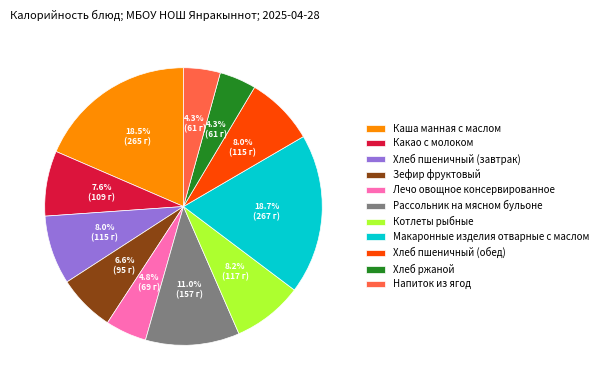

How many segments does this pie chart have?

11